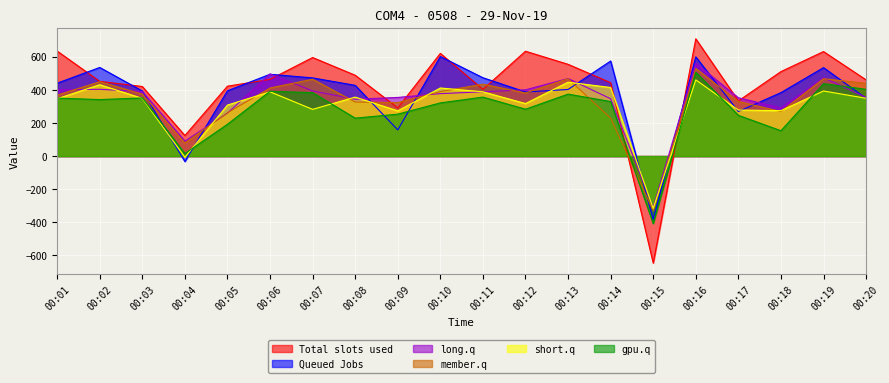

Which label corresponds to the smallest value in the chart?

00:15